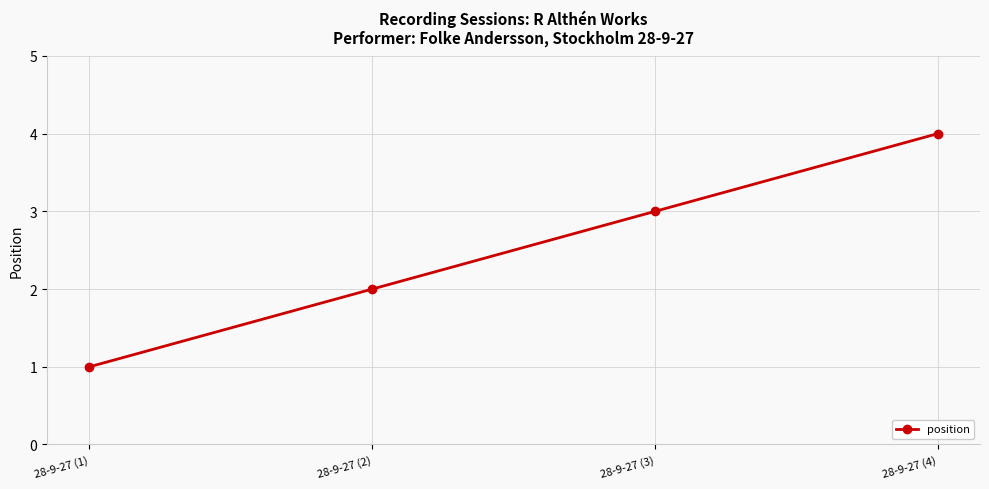

True or false: there are more than 1 points higher than both neighbors.

False